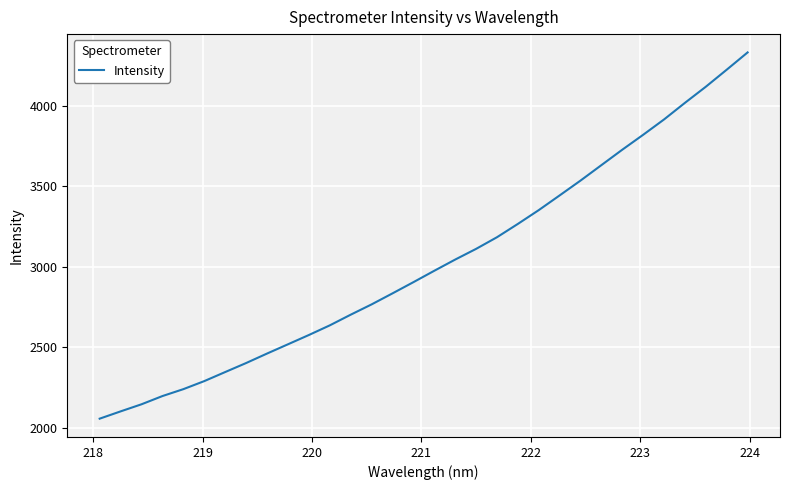

What is the minimum value shown in the chart?

2056.8